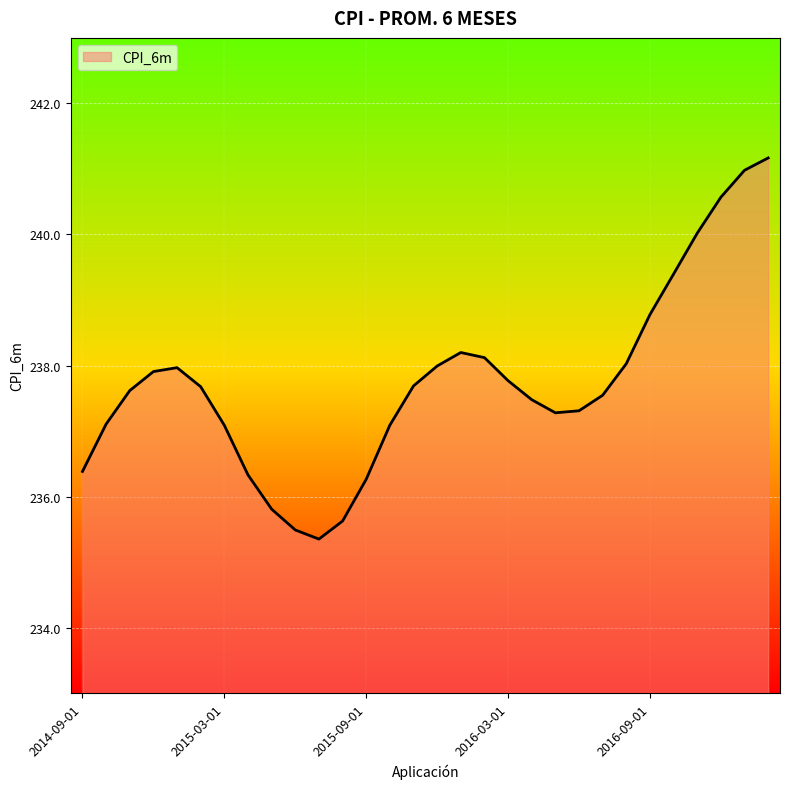

What is the greatest value displayed?

241.2